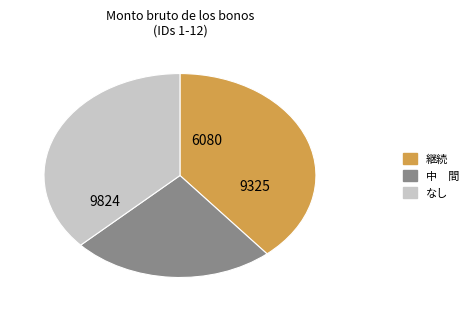

Is there a majority slice in this chart?

No